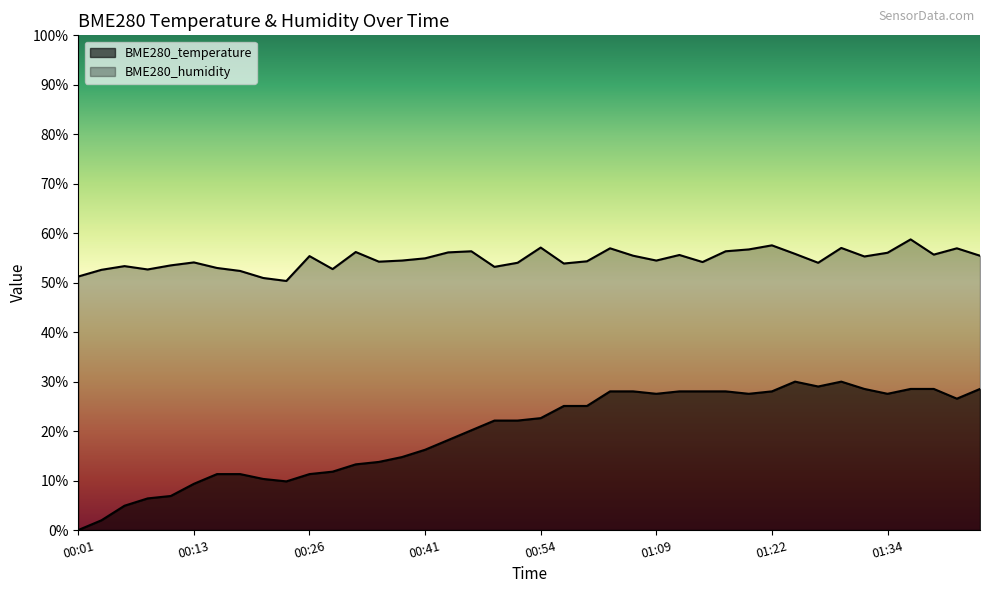

What is the label of the 29th point from the left?

01:17